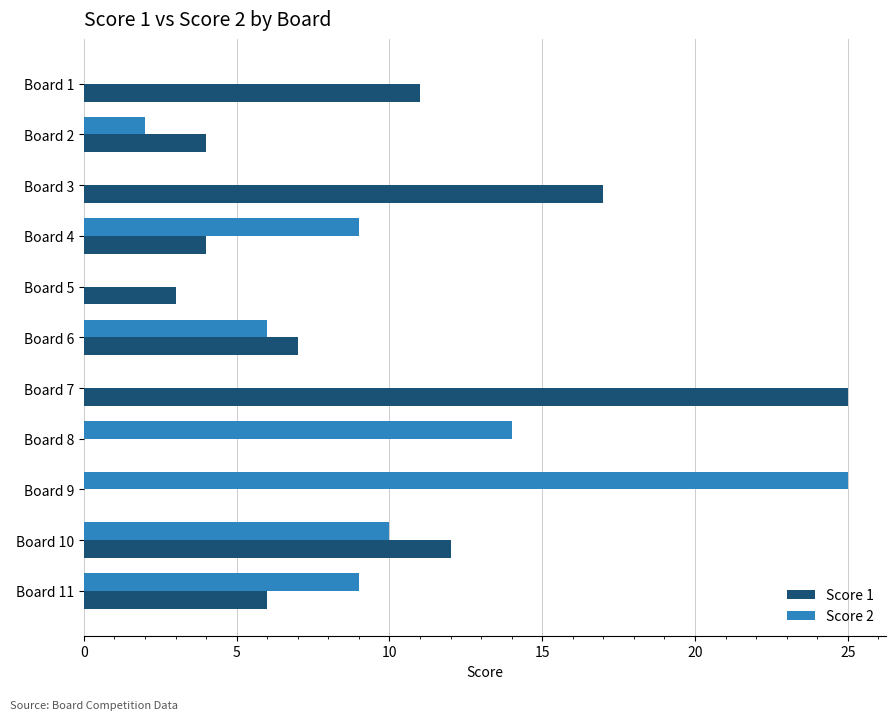

Which category has the highest value in the Score 2 series?

Board 9